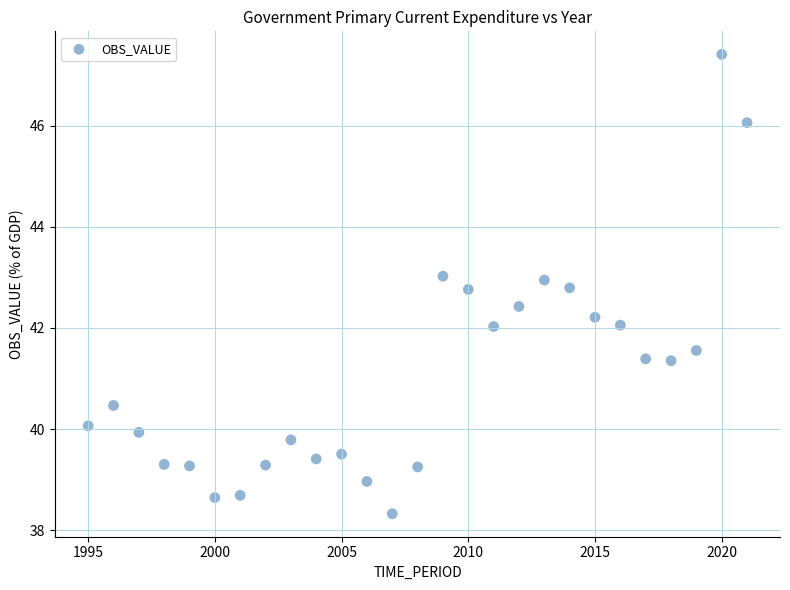

What is the range of X values (max minus min)?

26.0